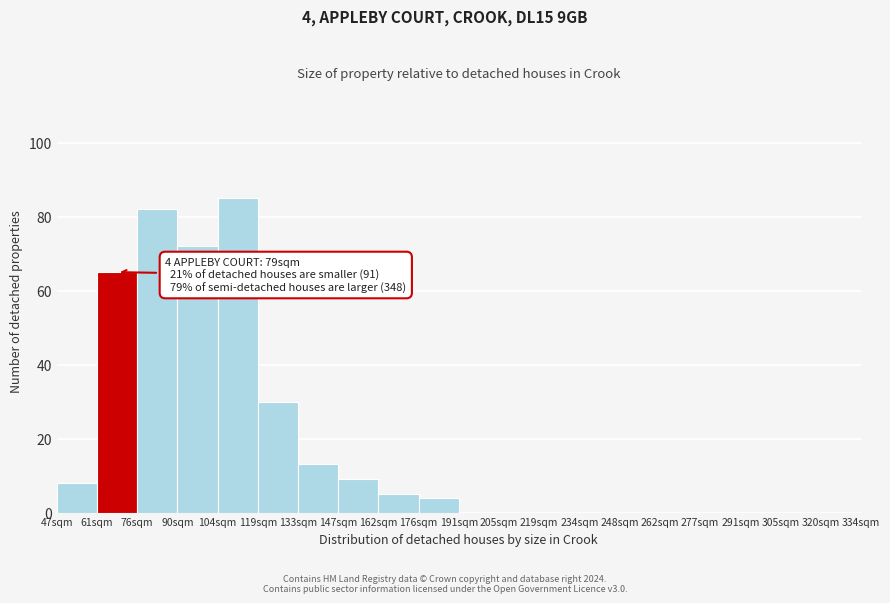

Reading left to right, what are all the values shown in this chart?

8	65	82	72	85	30	13	9	5	4